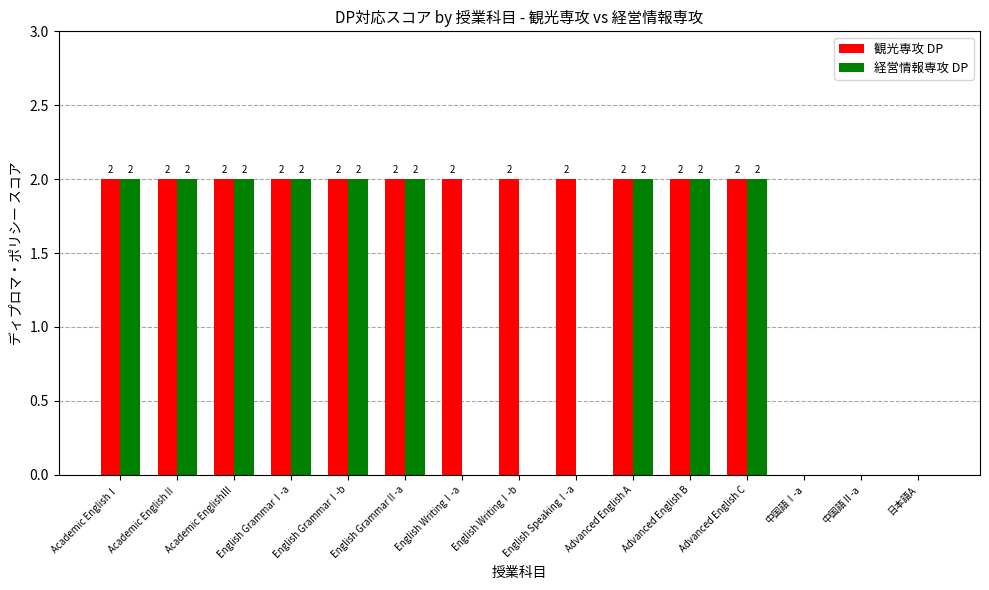

What is the total value across all series at Advanced English C?

4